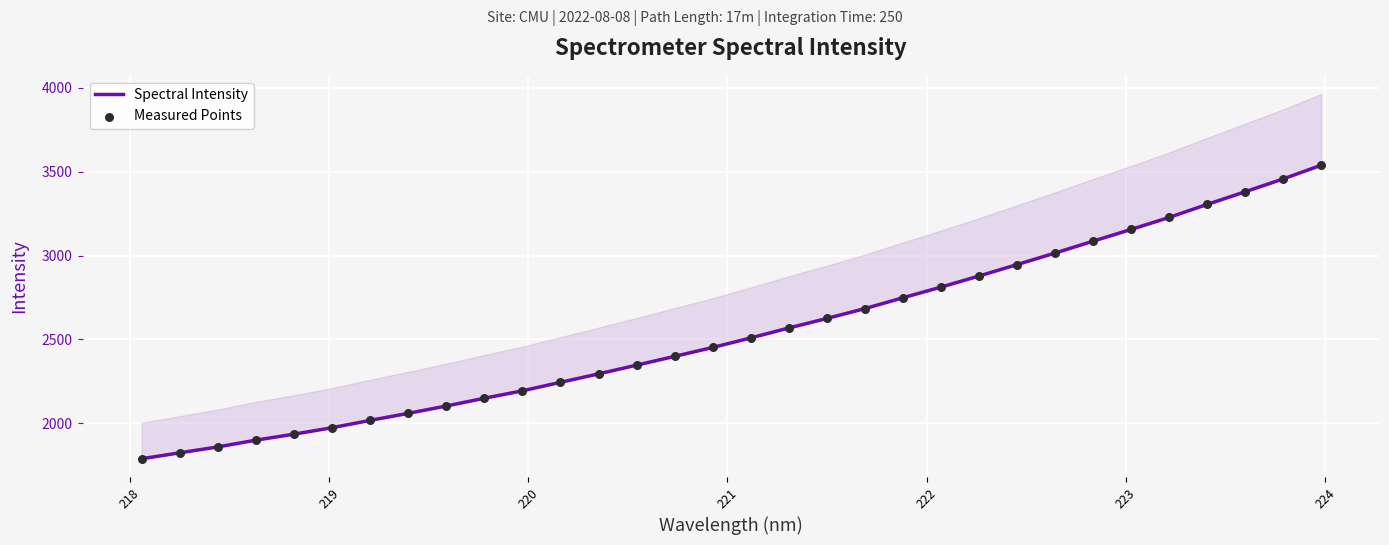

Which series has the largest Y range (max minus min)?

Spectral Intensity